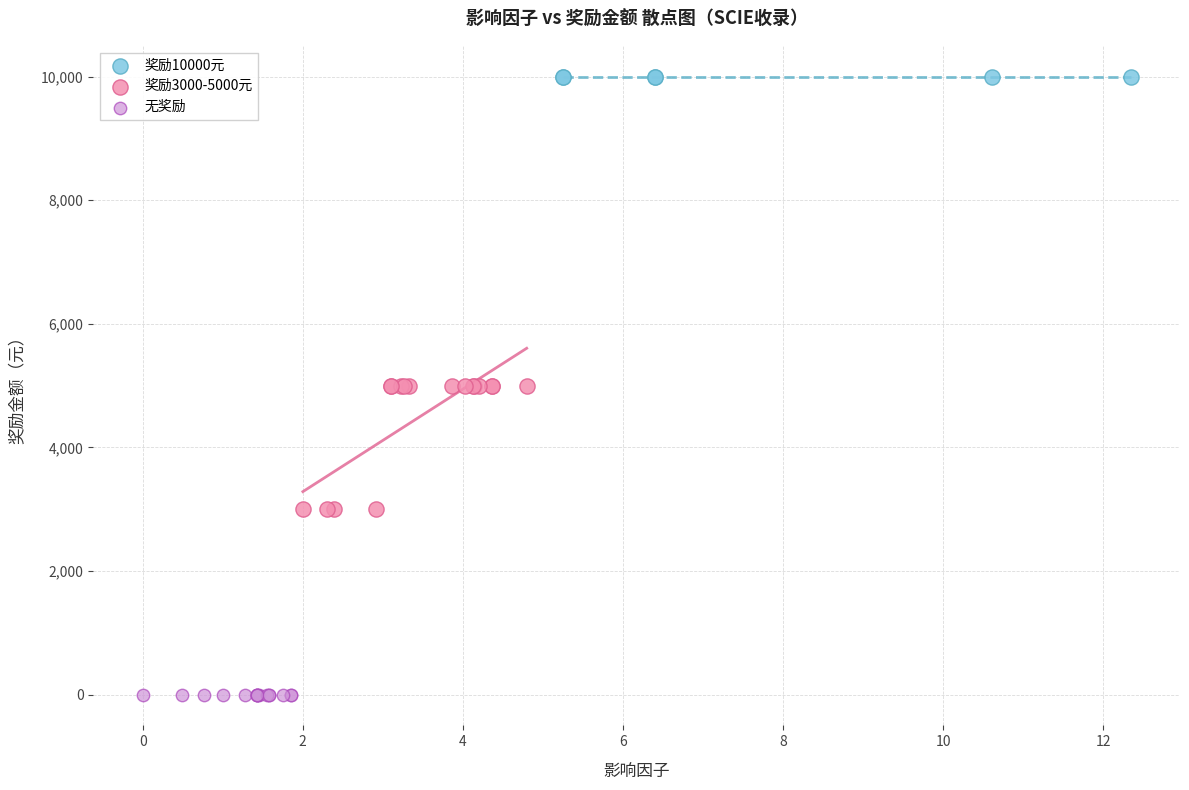

Which series contains the highest Y value?

奖励10000元